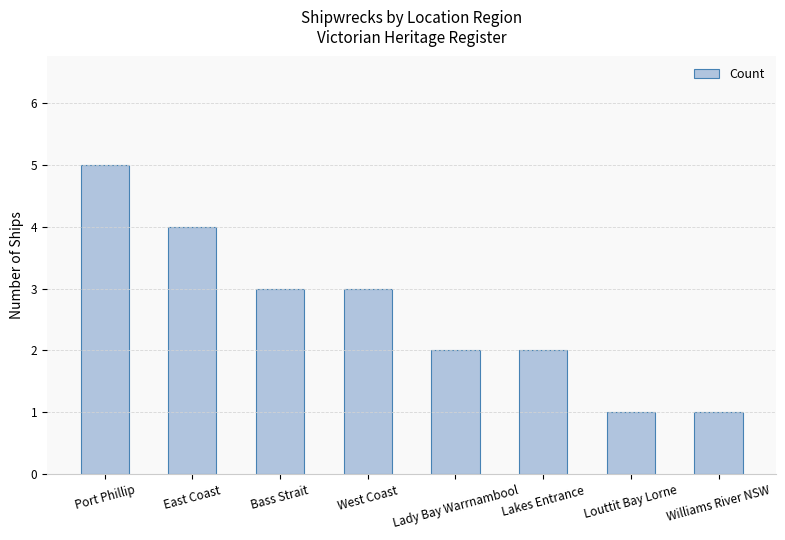

Does the chart contain any negative values?

No